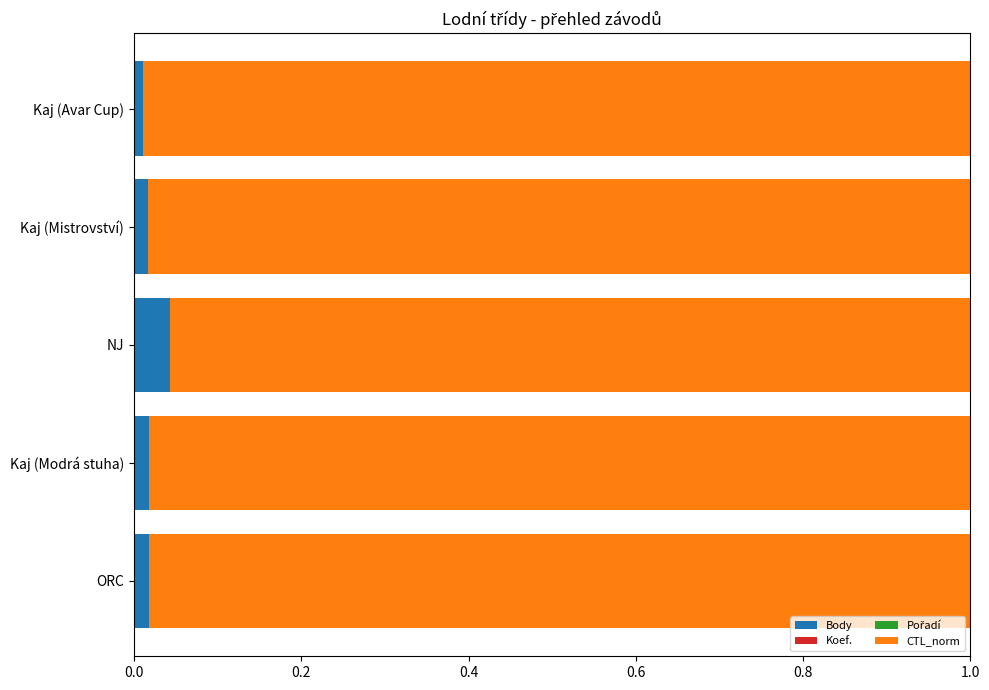

Which category has the highest value in the Body series?

NJ